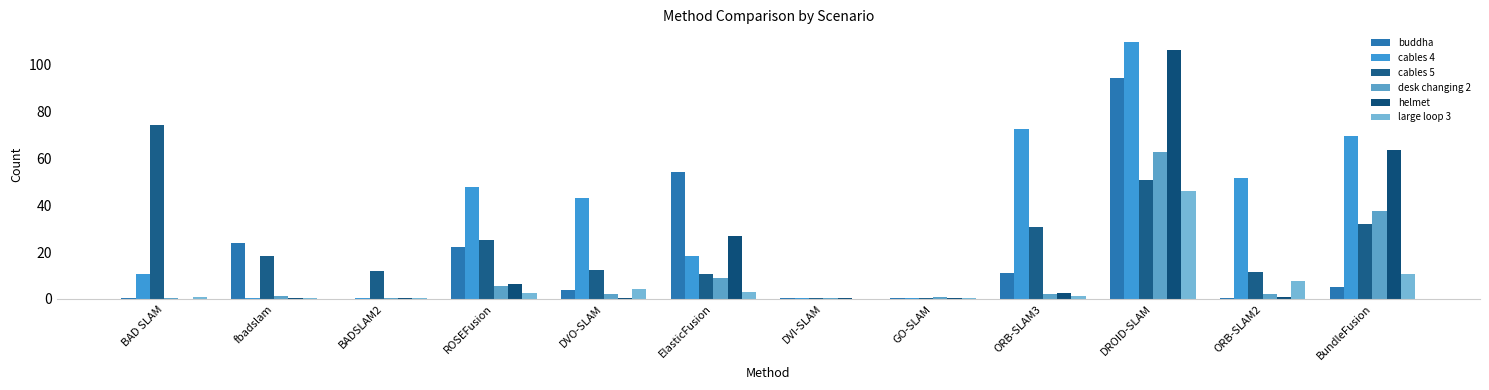

Which has a higher value, BADSLAM2 or DROID-SLAM?

DROID-SLAM